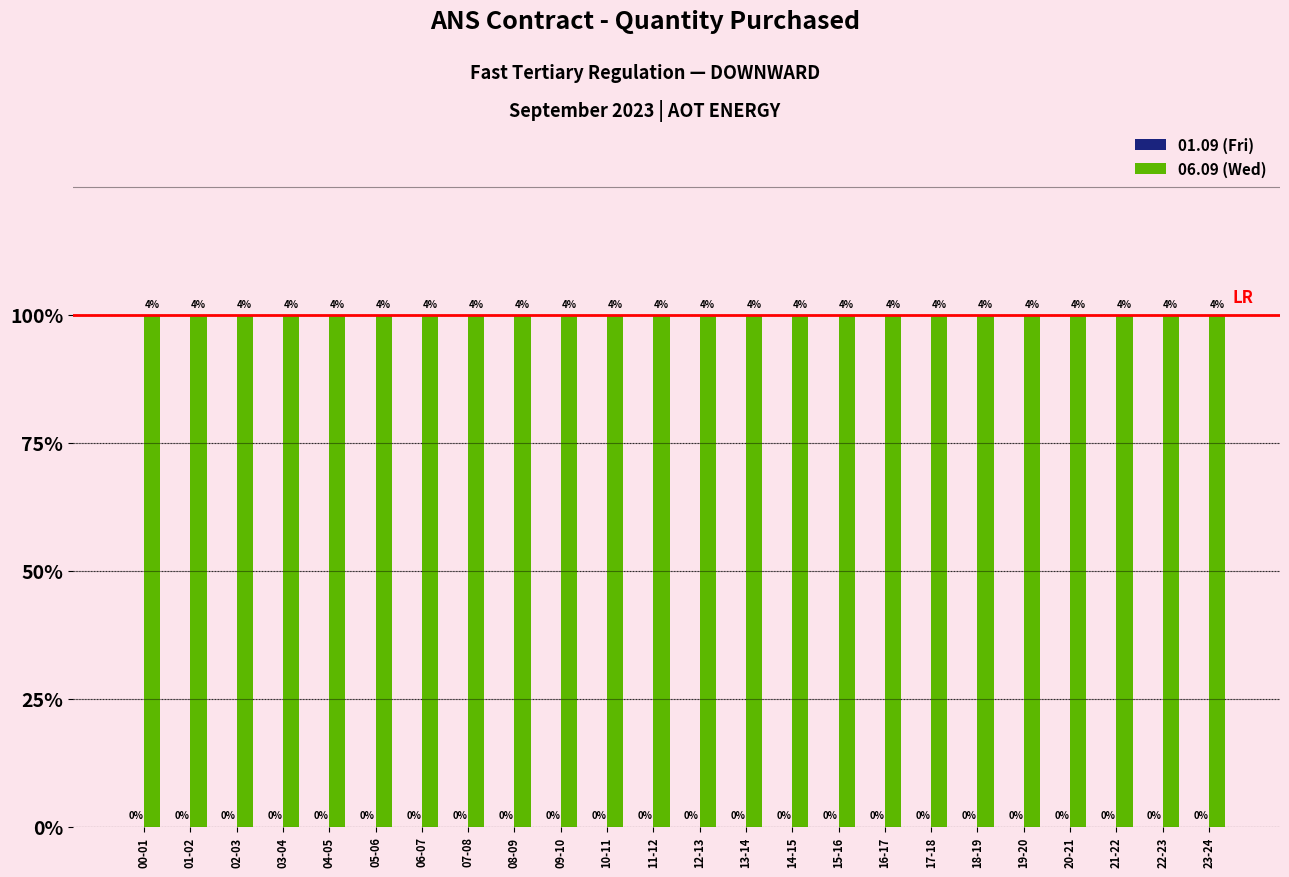

Between 09-10 and 13-14, which series saw the biggest shift?

01.09 (Fri)